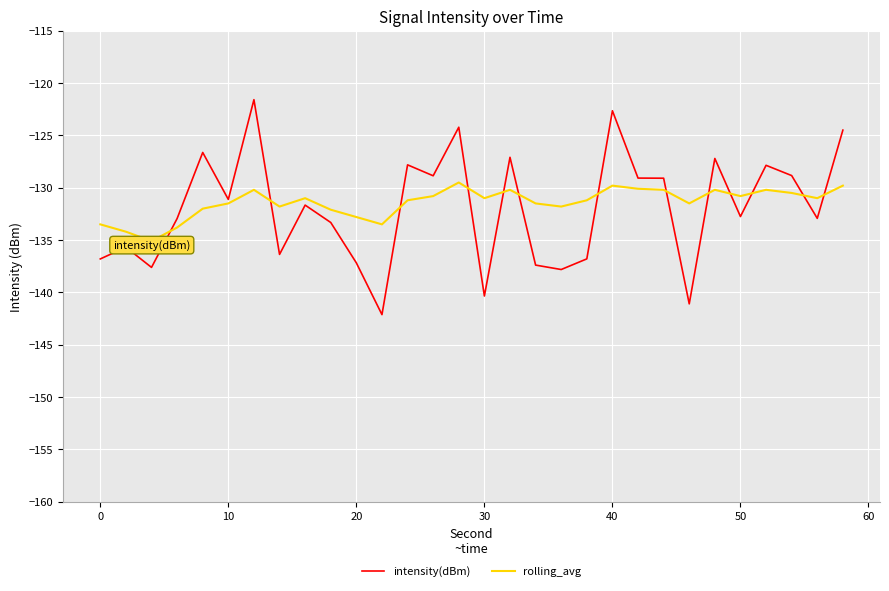

How many lines are shown in the chart?

2